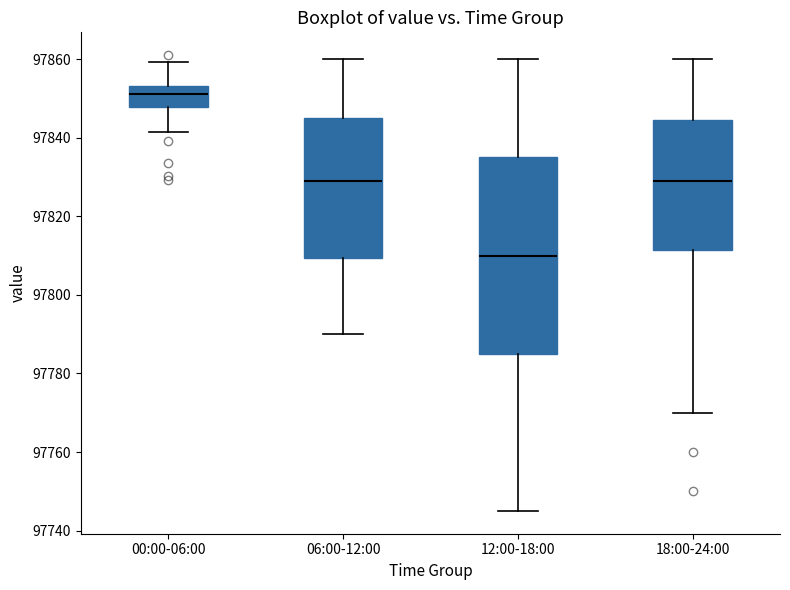

Where is the upper edge of the box for 00:00-06:00 on the y-axis? The values are not printed on the chart, so give them approximately, as read against the axis.

97854